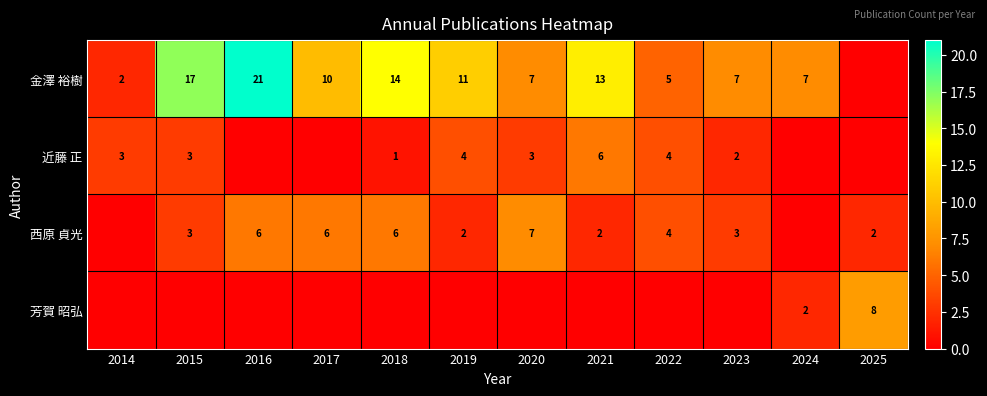

At which category does the chart reach its minimum across all series?

2025